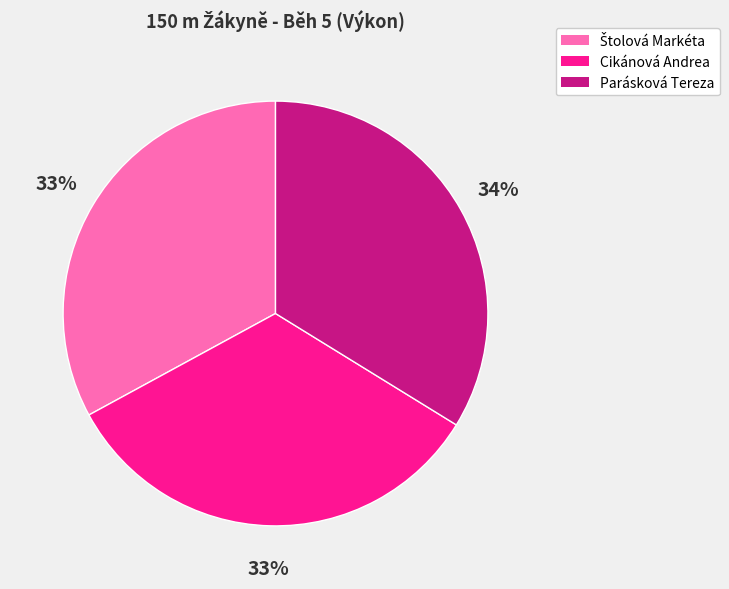

What is the largest slice in the pie chart?

Parásková Tereza